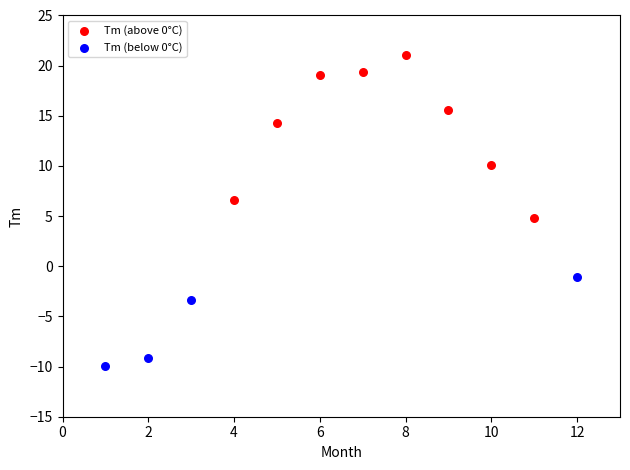

Which series has the widest spread of Y values?

Tm (above 0°C)